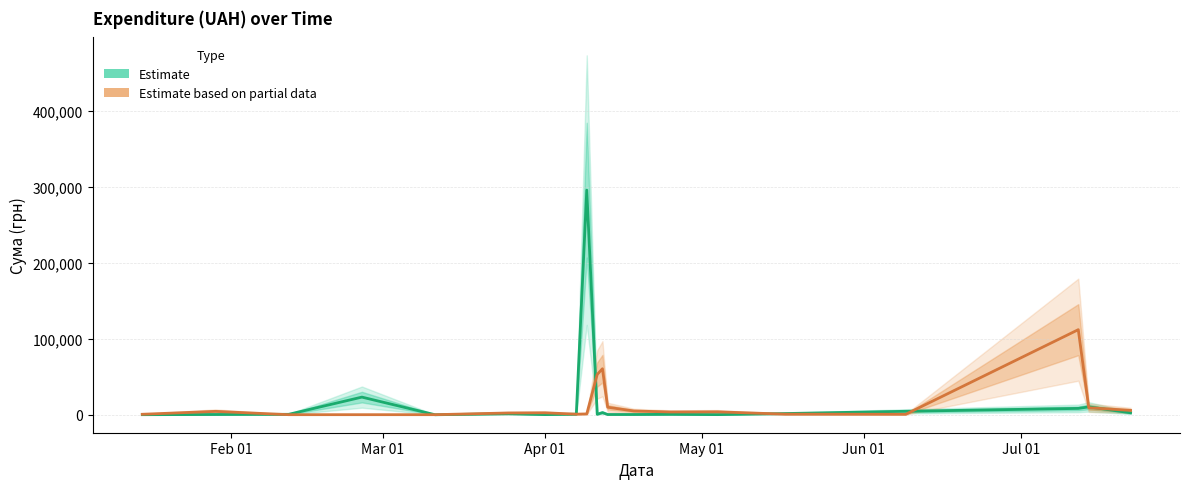

Reading left to right, list all the values displayed in this chart.

Estimate: 97.8	331.6	574.6	23228.0	11.2	1321.3	200.8	708.4	295638.6	600.0	2886.0	339.4	323.2	527.8	173.9	1592.4	4573.8	8360.4	10355.9	2600.0
Estimate based on partial data: 633.1	4460.0	97.8	97.8	100.0	2354.0	2607.0	774.4	1111.6	53028.9	60564.6	9898.4	4960.2	3635.4	3855.6	775.0	633.1	111990.4	9235.2	5720.2